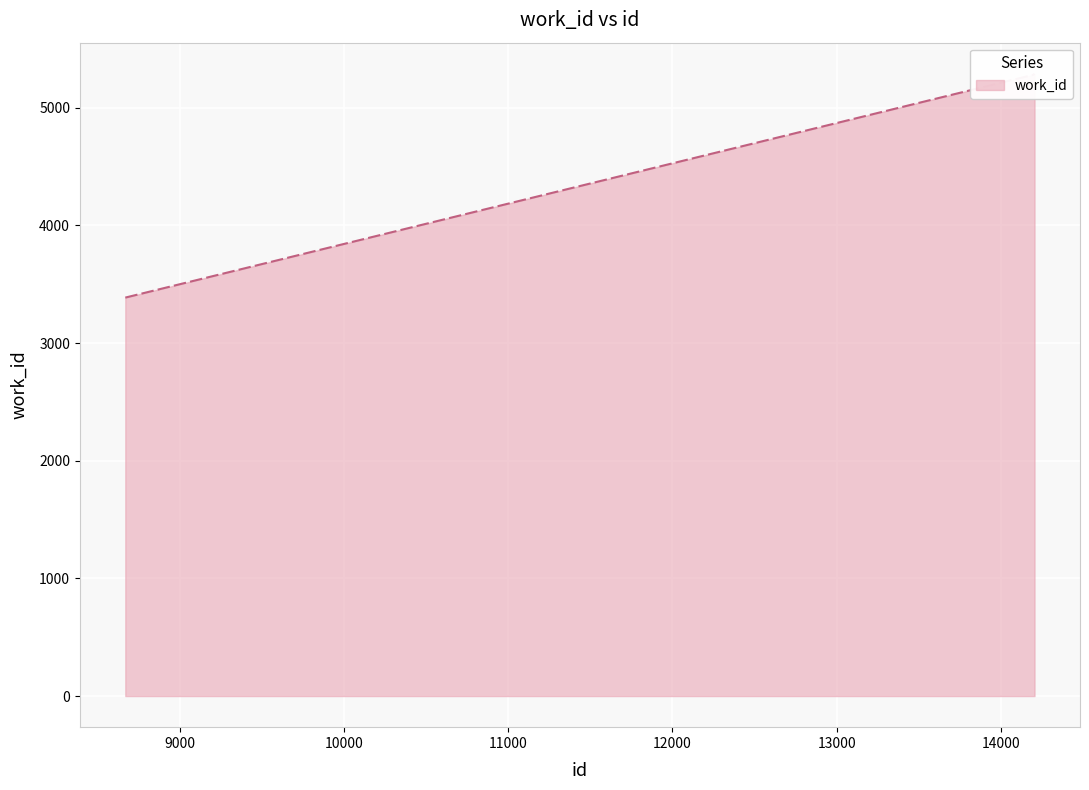

Reading right to left, transcribe all the data shown in this chart.

14206=5288	14205=5287	14204=5286	14203=5285	14202=5284	14200=5282	14199=5281	14198=5280	14197=5279	8667=3386